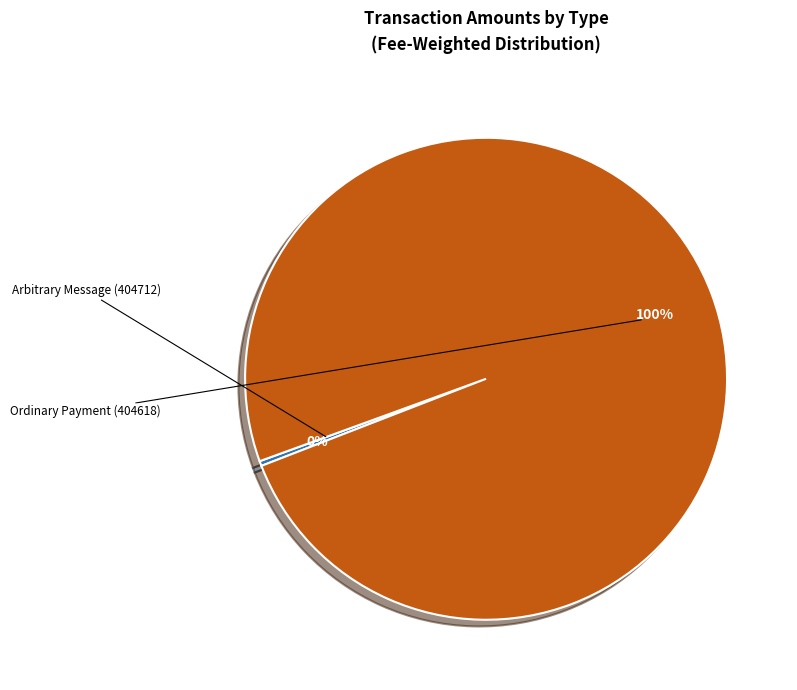

What is the total percentage of Ordinary Payment (404618) and Arbitrary Message (404712)?

100.0%